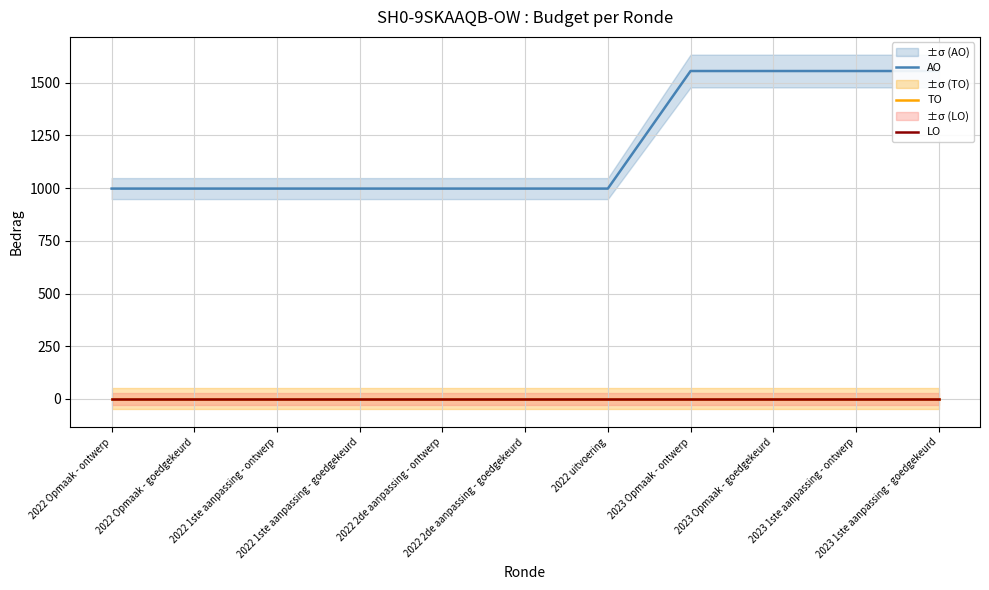

True or false: LO and AO intersect in this chart.

False